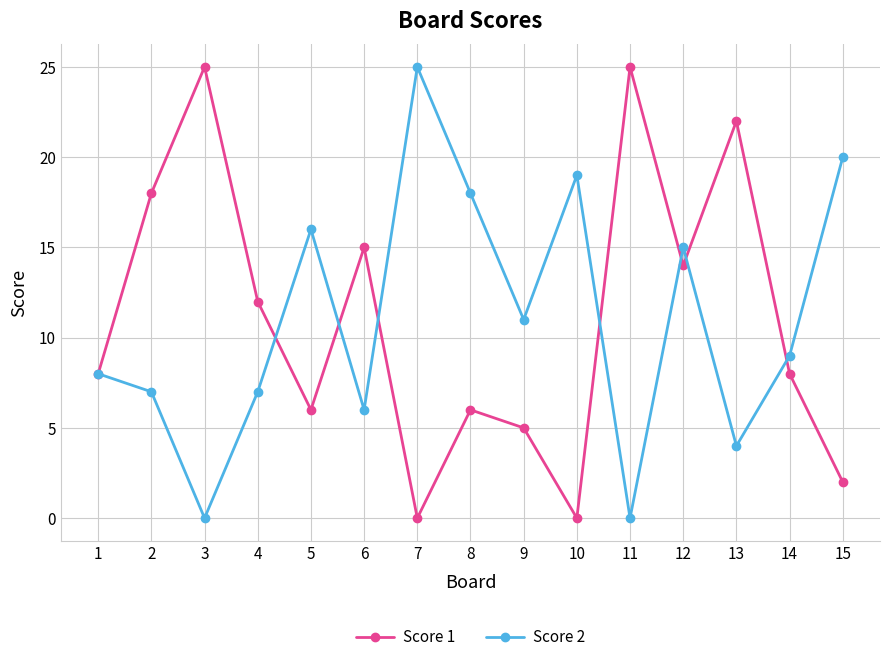

Reading left to right, transcribe all the data shown in this chart.

Score 1: 1=8	2=18	3=25	4=12	5=6	6=15	7=0	8=6	9=5	10=0	11=25	12=14	13=22	14=8	15=2
Score 2: 1=8	2=7	3=0	4=7	5=16	6=6	7=25	8=18	9=11	10=19	11=0	12=15	13=4	14=9	15=20